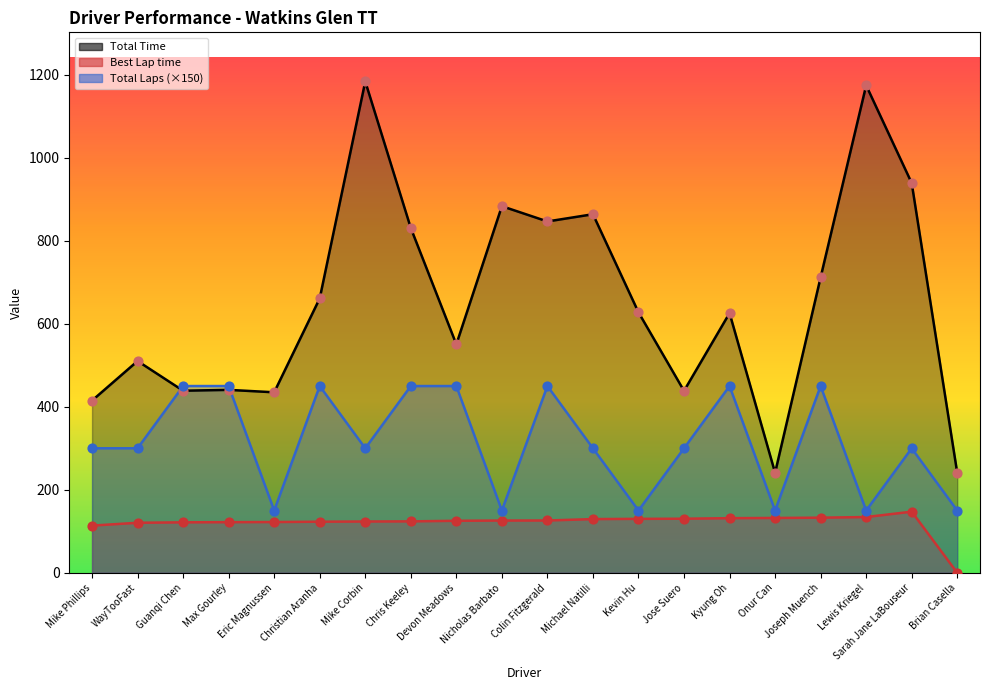

At how many categories does at least one series exceed 314?

18